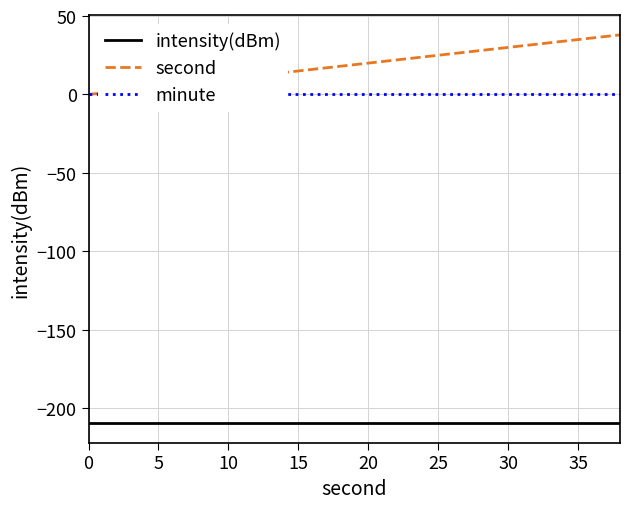

True or false: intensity(dBm) and second intersect in this chart.

False